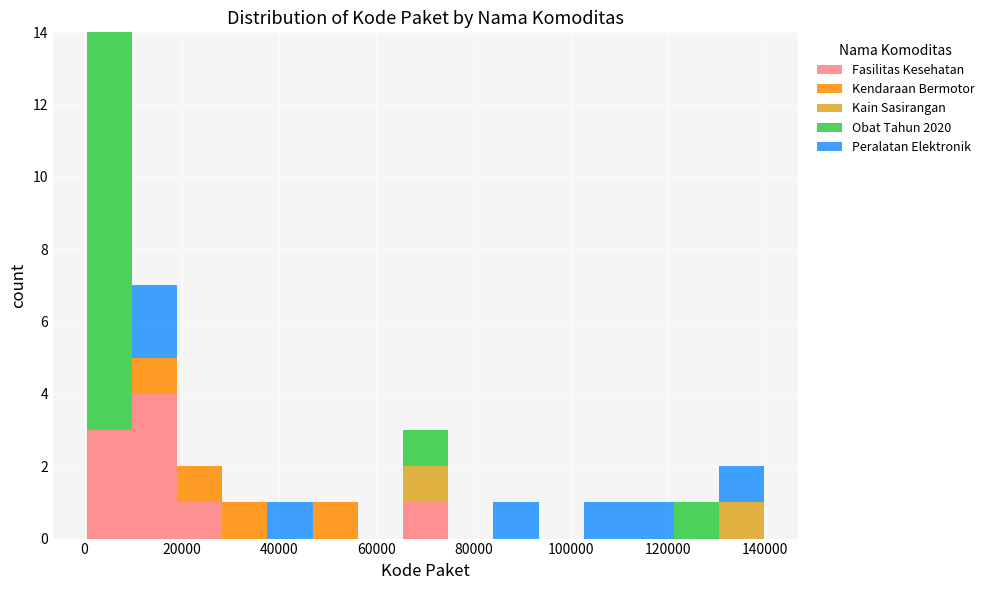

Reading left to right, transcribe this chart: for each stacked bar, give the range it covers on the x-axis and its total height. Neither the bar edges nor the heights are printed on the chart, so give them approximately, as read against the axes.

0 to 10000: 14
10000 to 20000: 7
20000 to 28000: 2
28000 to 38000: 1
38000 to 46000: 1
46000 to 56000: 1
56000 to 66000: 0
66000 to 74000: 3
74000 to 84000: 0
84000 to 94000: 1
94000 to 102000: 0
102000 to 112000: 1
112000 to 122000: 1
122000 to 130000: 1
130000 to 140000: 2